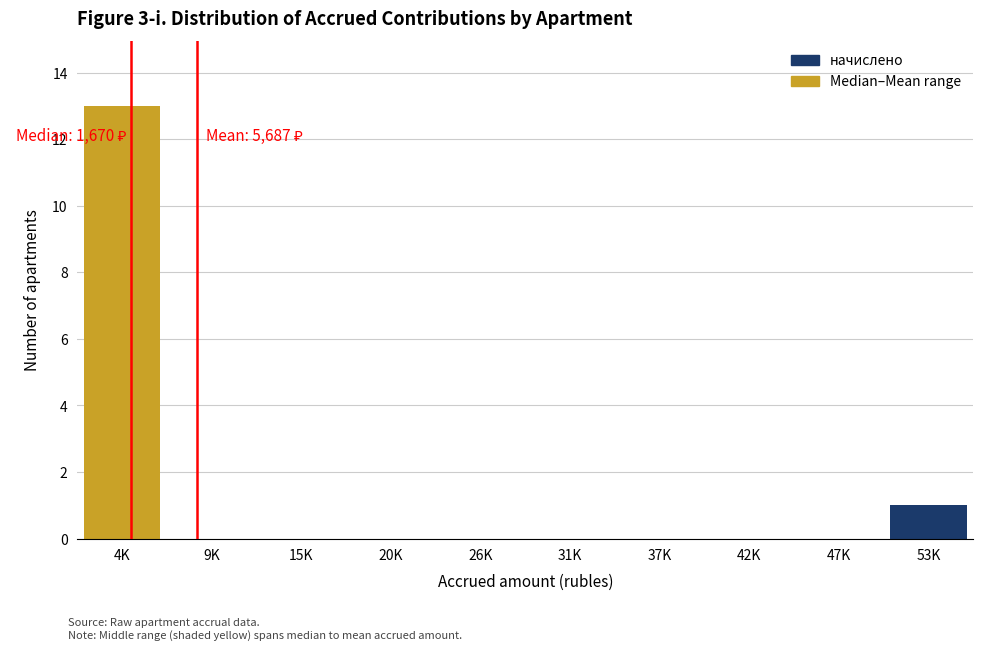

Reading right to left, transcribe all the data shown in this chart.

53K=1	47K=0	42K=0	37K=0	31K=0	26K=0	20K=0	15K=0	9K=0	4K=13